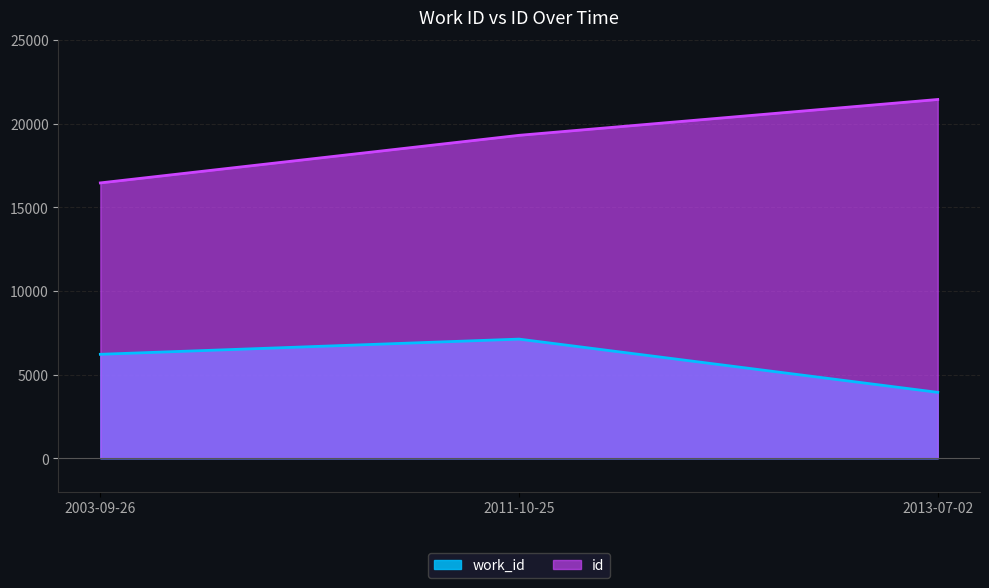

List the series in order of their peak value, highest first.

id, work_id